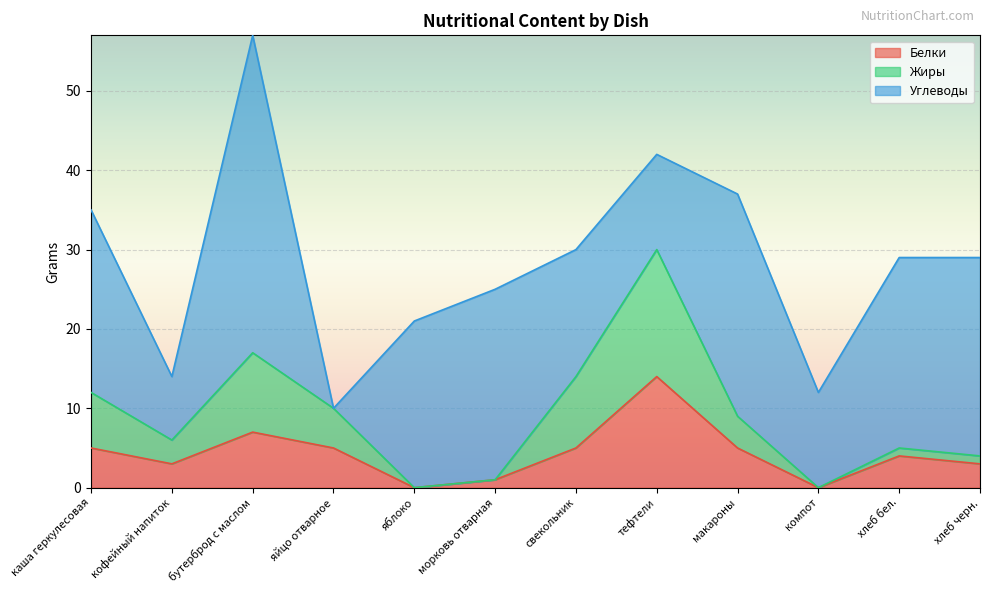

Where is the first local minimum for Белки?

кофейный напиток